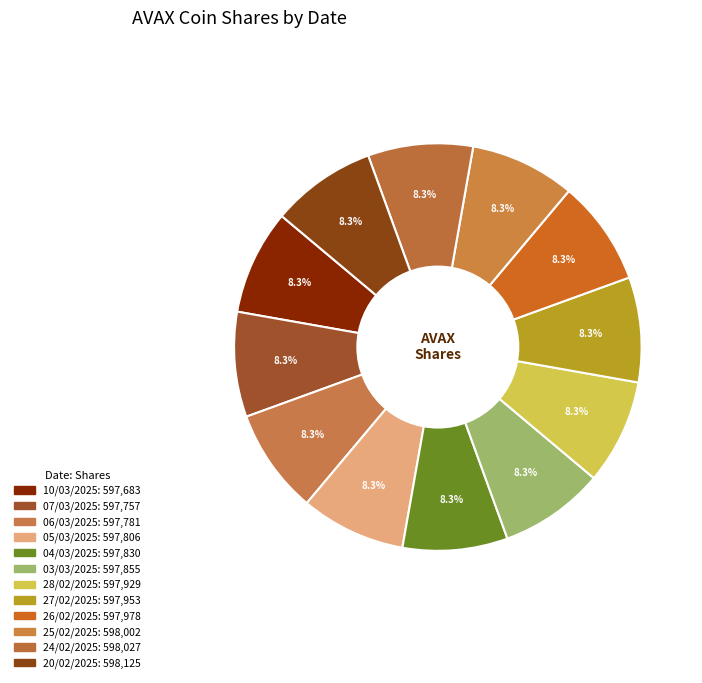

Rank the categories by value from lowest to highest.

10/03/2025, 07/03/2025, 06/03/2025, 05/03/2025, 04/03/2025, 03/03/2025, 28/02/2025, 27/02/2025, 26/02/2025, 25/02/2025, 24/02/2025, 20/02/2025